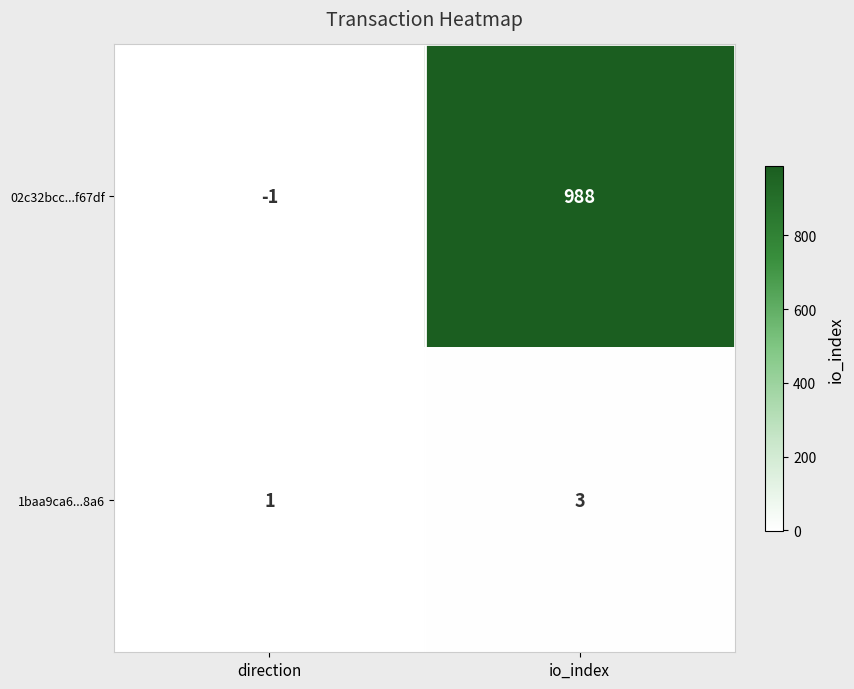

At which label is 1baa9ca6...8a6 closest to 2?

direction